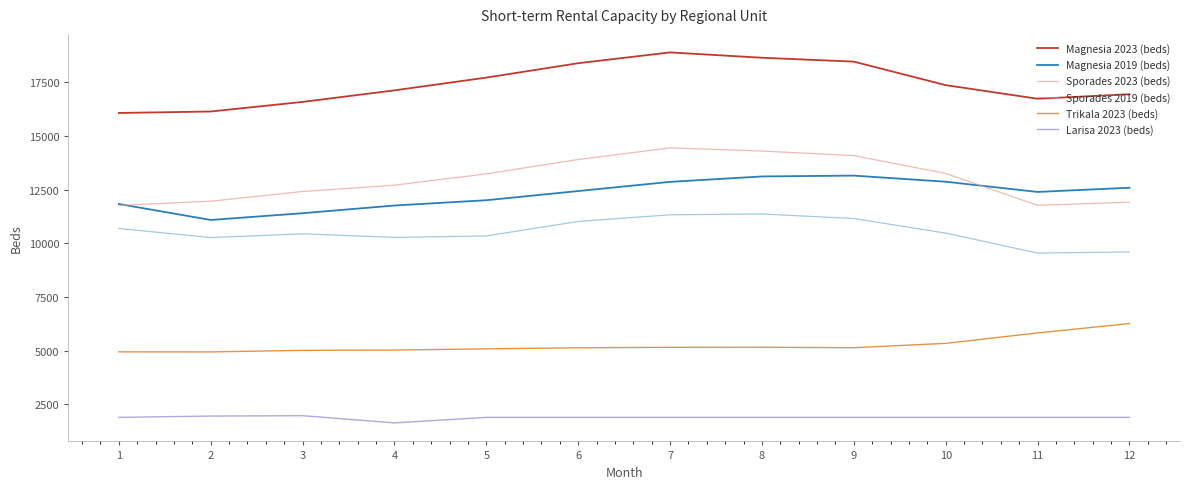

Rank the series by their maximum value, from lowest to highest.

Larisa 2023 (beds), Trikala 2023 (beds), Sporades 2019 (beds), Magnesia 2019 (beds), Sporades 2023 (beds), Magnesia 2023 (beds)